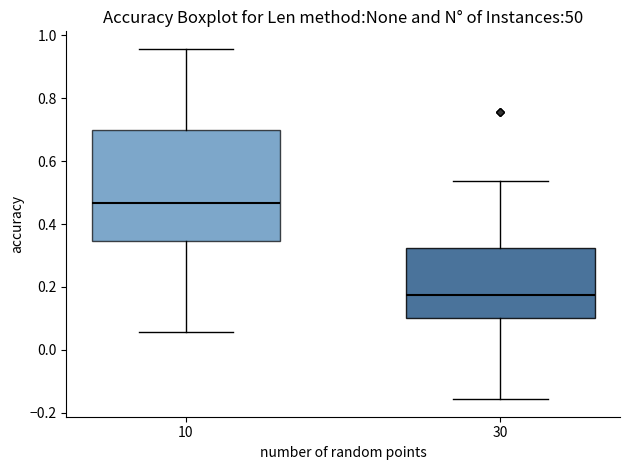

Which box has the lowest median line?

30